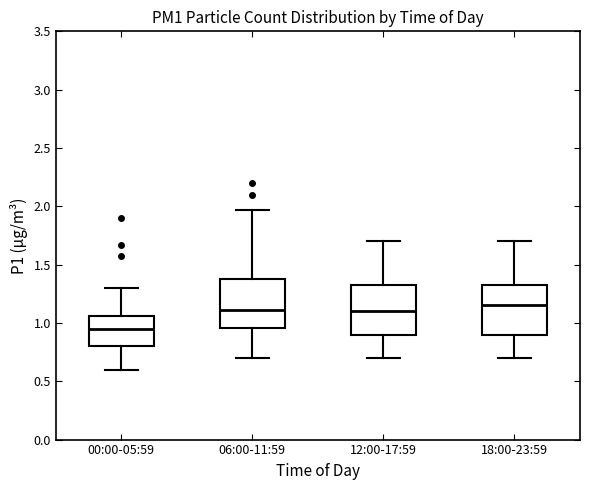

Reading left to right, read every box against the y-axis: the position of its median line, the range the box covers, and the ends of its whiskers. The values are not printed on the chart, so give them approximately, as read against the axis.

00:00-05:59: median 0.95, box 0.80 to 1.05, whiskers 0.60 to 1.30
06:00-11:59: median 1.10, box 0.95 to 1.40, whiskers 0.70 to 1.95
12:00-17:59: median 1.10, box 0.90 to 1.35, whiskers 0.70 to 1.70
18:00-23:59: median 1.15, box 0.90 to 1.35, whiskers 0.70 to 1.70